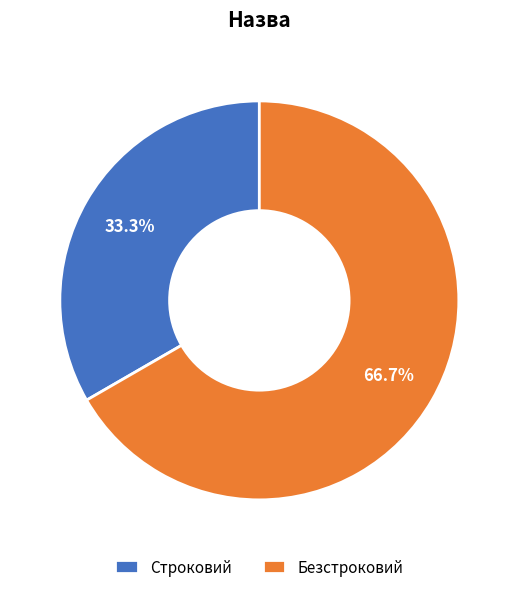

Approximately how many times larger is the value at Строковий compared to Безстроковий?

0.5